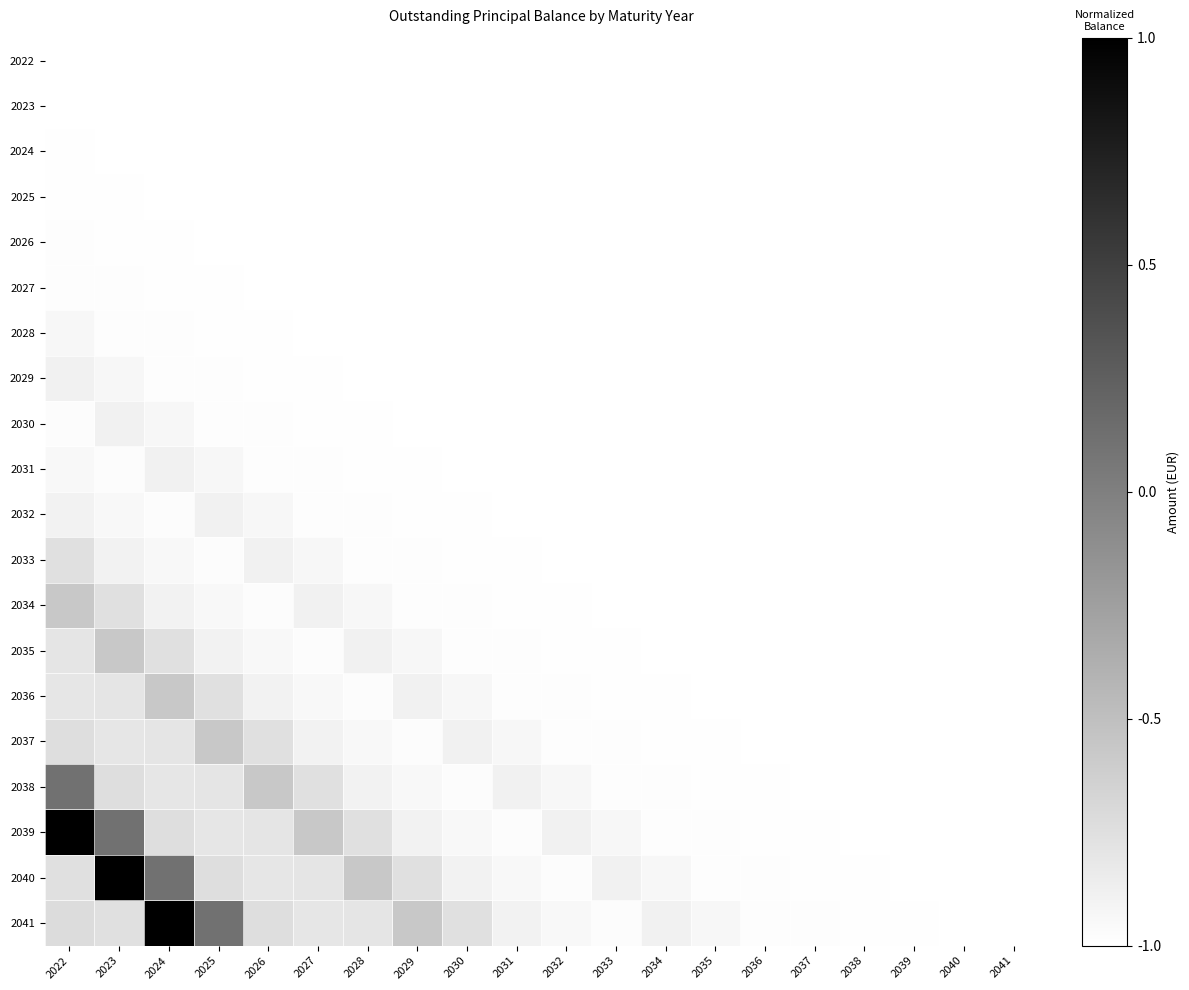

At how many categories does at least one series exceed 0?

4